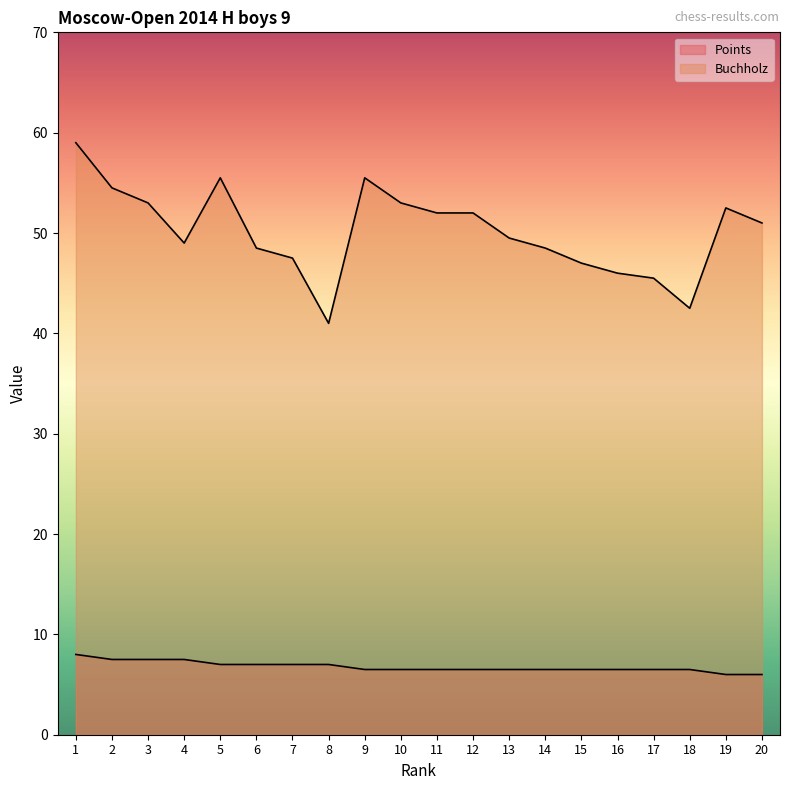

True or false: Points has more than 2 points higher than both neighbors.

False